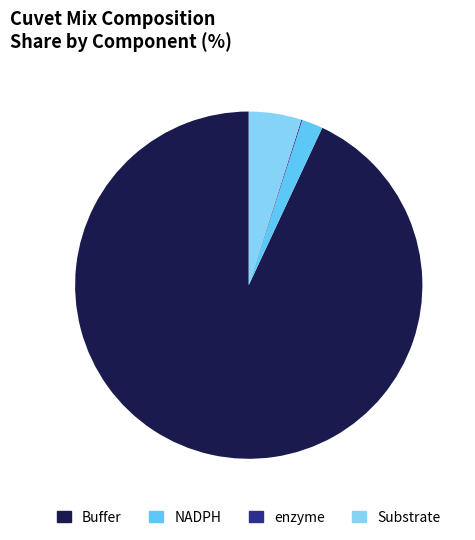

What percentage do Buffer and Substrate together represent?

97.9%